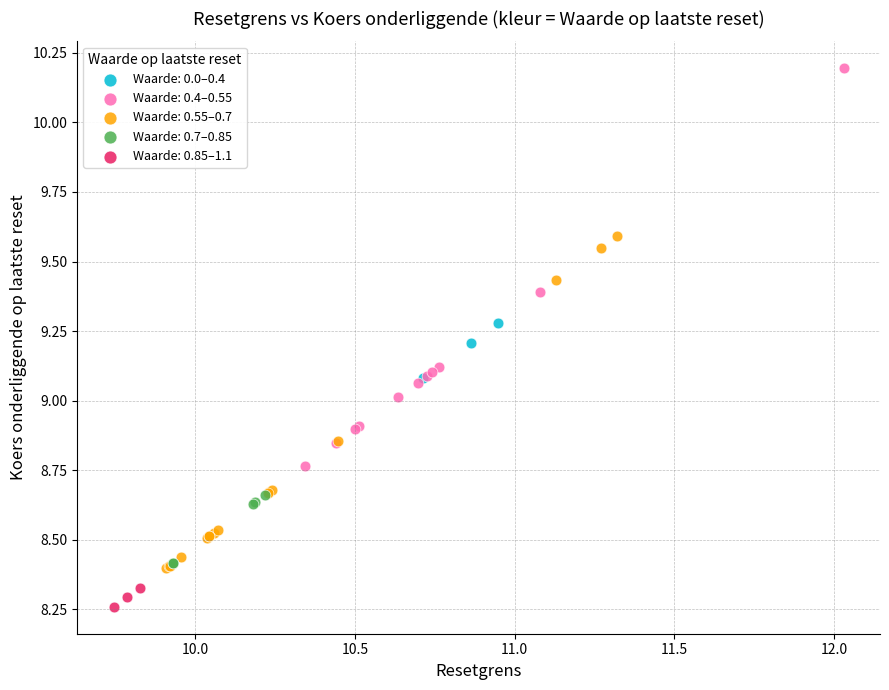

Which series contains the lowest Y value?

Waarde: 0.85–1.1